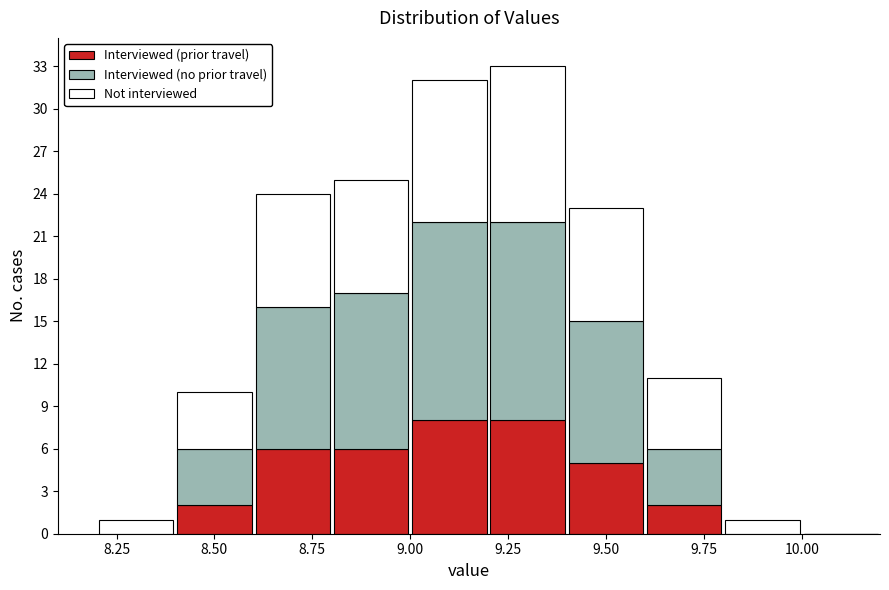

Reading left to right, transcribe this chart: for each stacked bar, give the range it covers on the x-axis and its total height. The values are not printed on the chart, so give them approximately, as read against the axis.

8.2 to 8.4: 1
8.4 to 8.6: 10
8.6 to 8.8: 24
8.8 to 9.0: 25
9.0 to 9.2: 32
9.2 to 9.4: 33
9.4 to 9.6: 23
9.6 to 9.8: 11
9.8 to 10.0: 1
10.0 to 10.2: 0